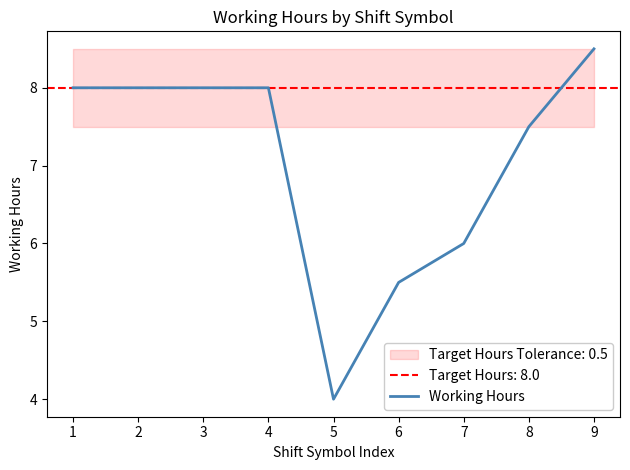

Reading right to left, what are all the values shown in this chart?

8.5	7.5	6.0	5.5	4.0	8.0	8.0	8.0	8.0